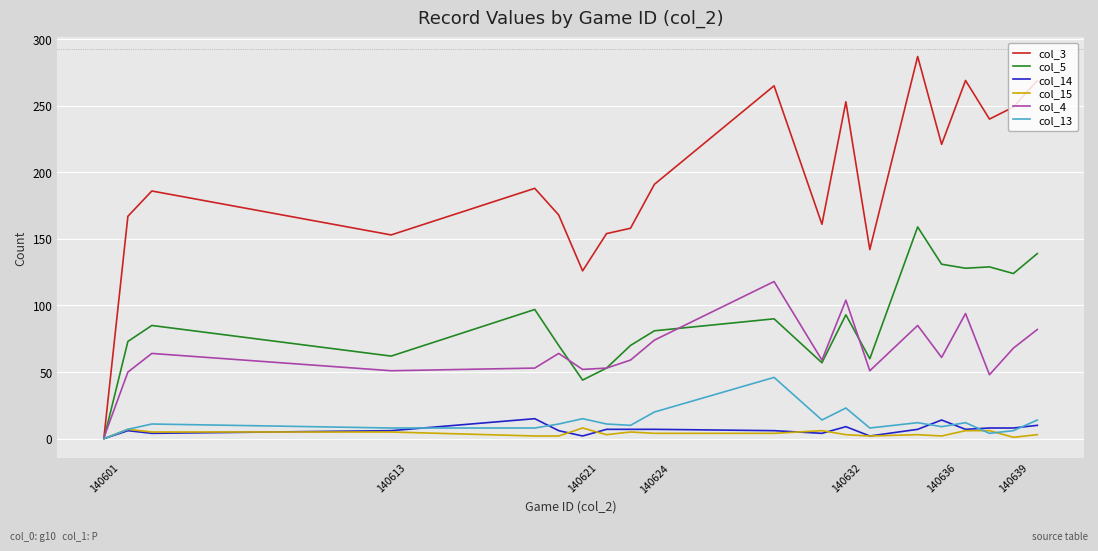

Which series has the largest range (max minus min)?

col_3